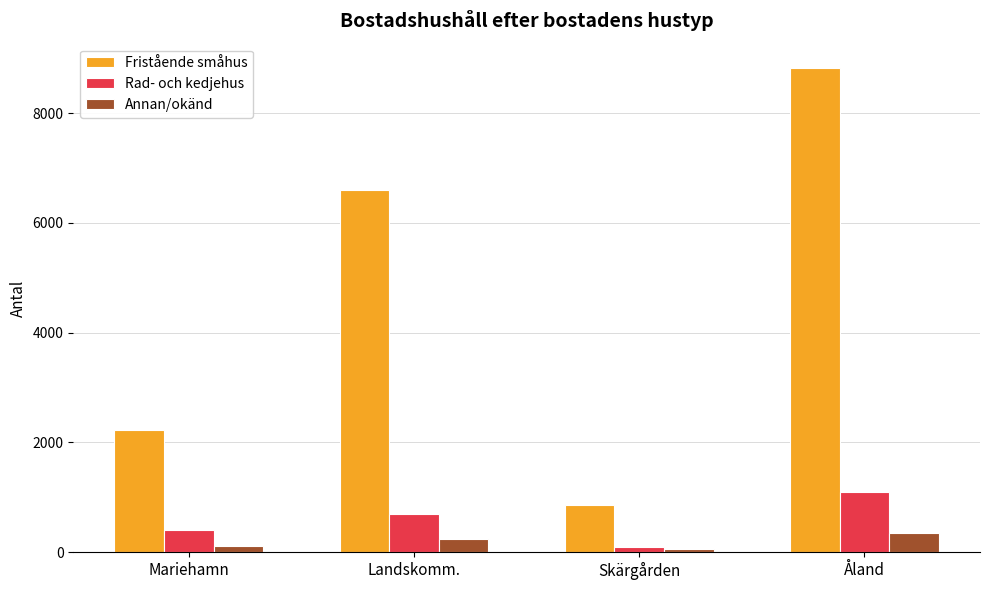

What is the label of the 4th bar from the left?

Åland